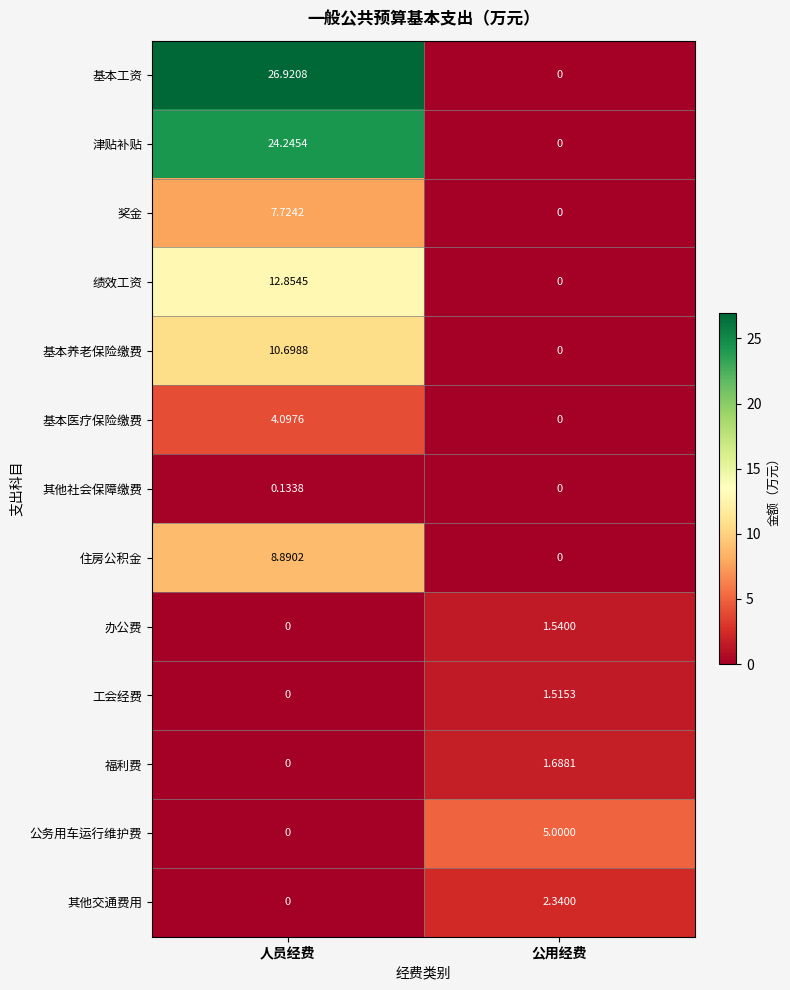

At which label does 工会经费 first exceed 1?

公用经费